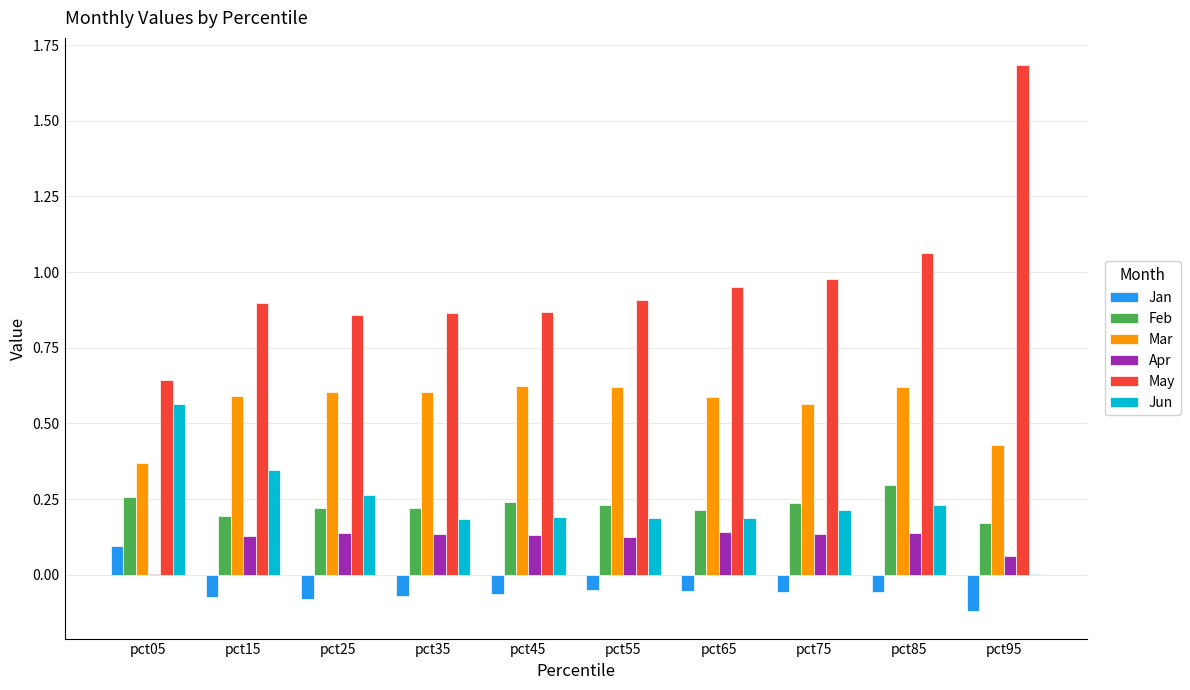

The Jun series shows 0.0 at pct95. True or false?

True